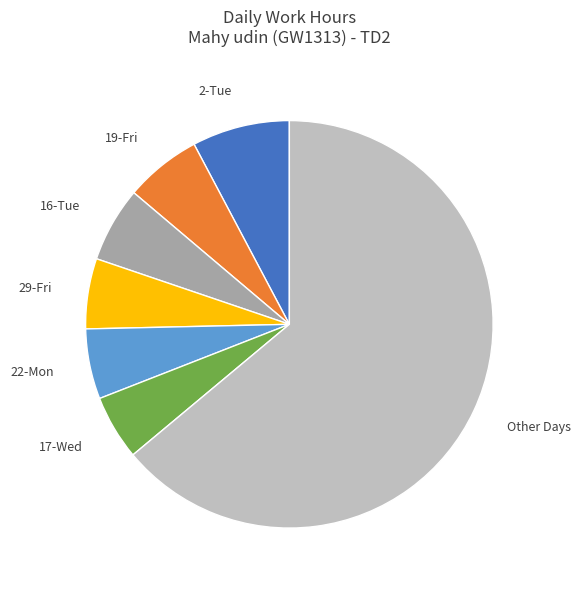

Approximately how many times larger is the value at Other Days compared to 16-Tue?

10.7